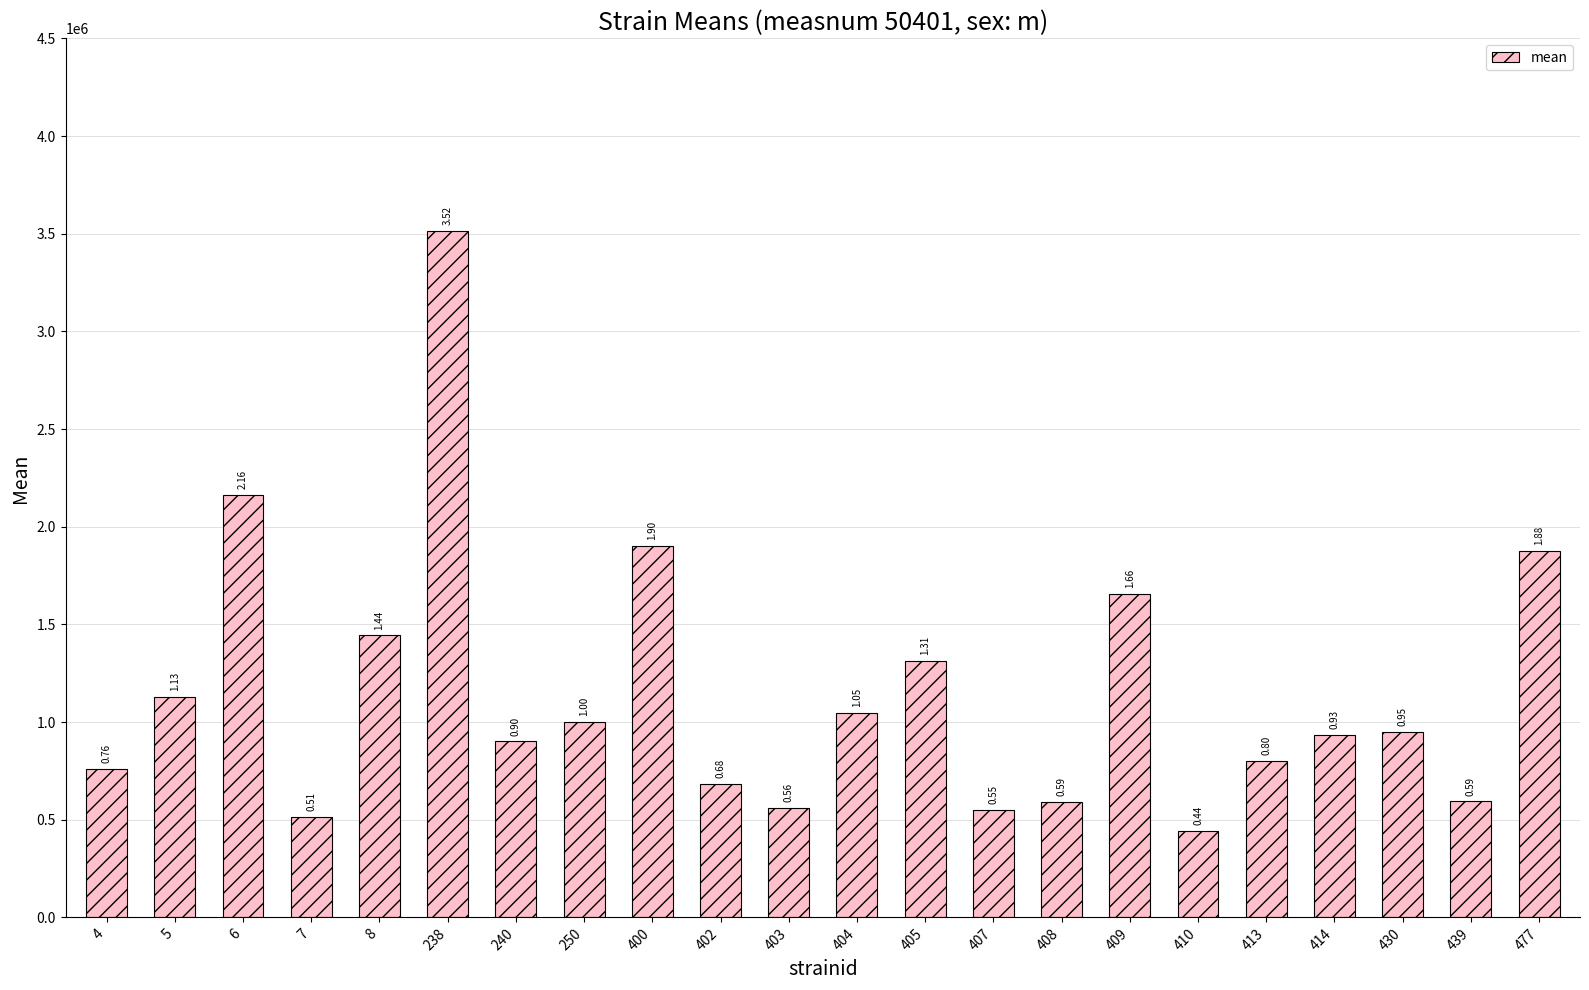

What is the ratio of the value at 408 to the value at 8?

0.4